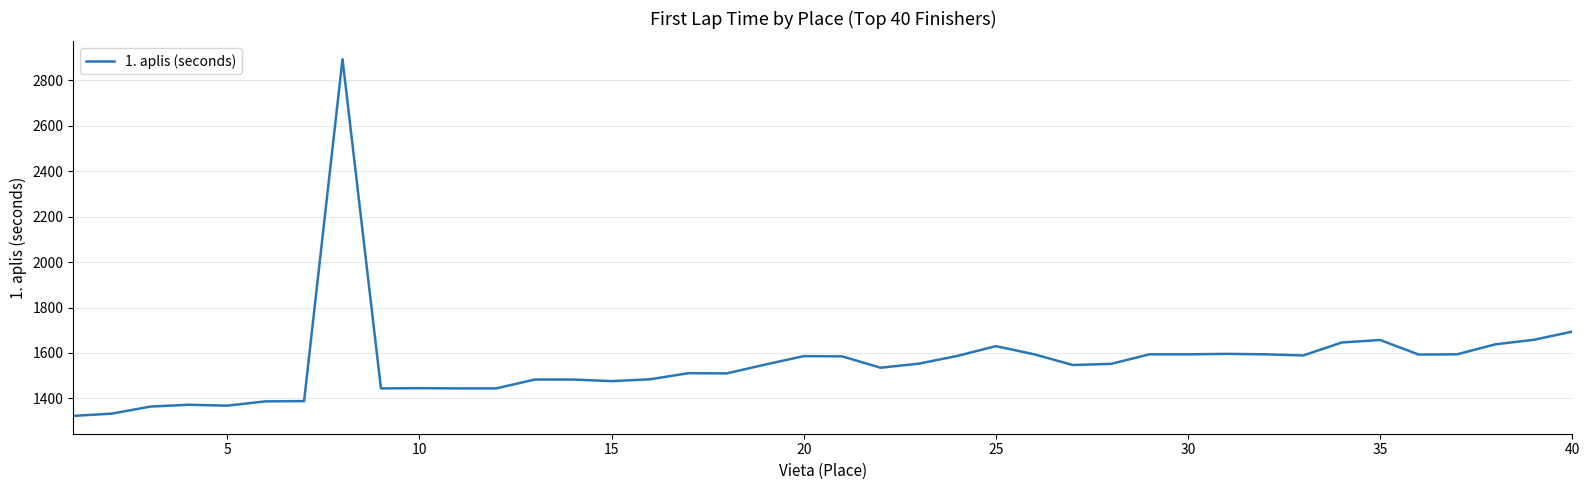

What is the maximum value shown in the chart?

2893